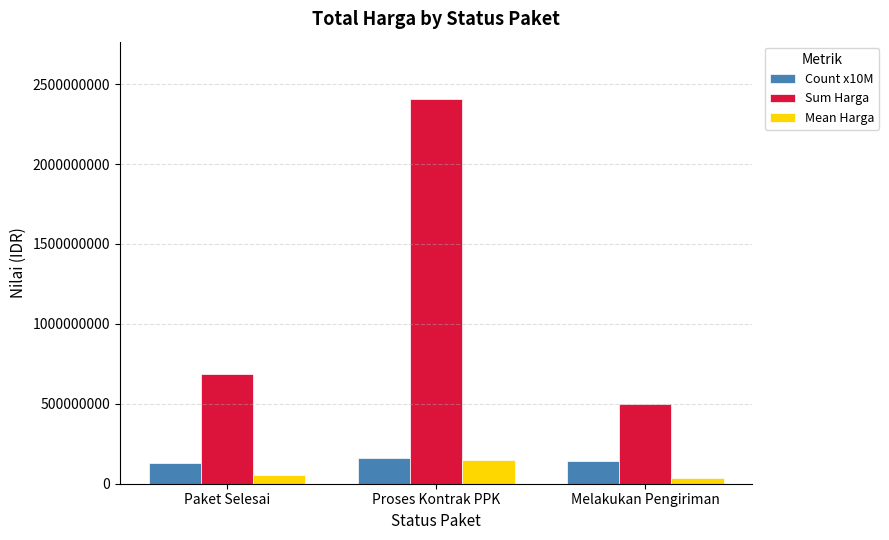

Is the value of Sum Harga at Proses Kontrak PPK greater than the value of Count x10M at Melakukan Pengiriman?

Yes